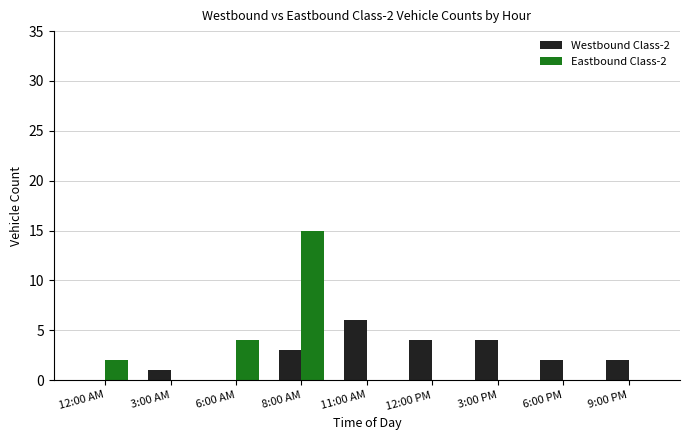

Read the Eastbound Class-2 value at 6:00 AM, to the nearest 5.

5